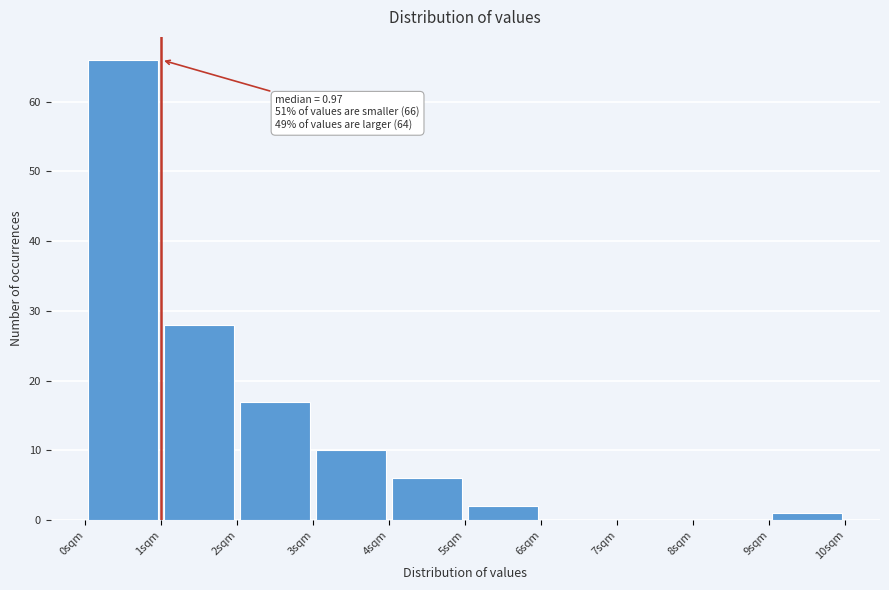

Which range on the x-axis has the tallest bar?

0 to 1